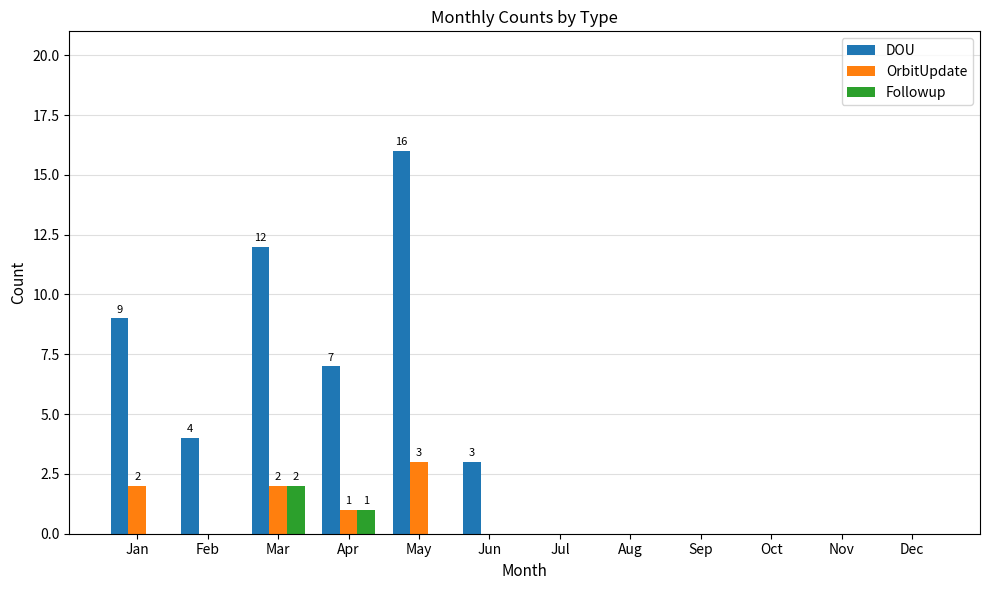

Count the number of categories in the chart.

12